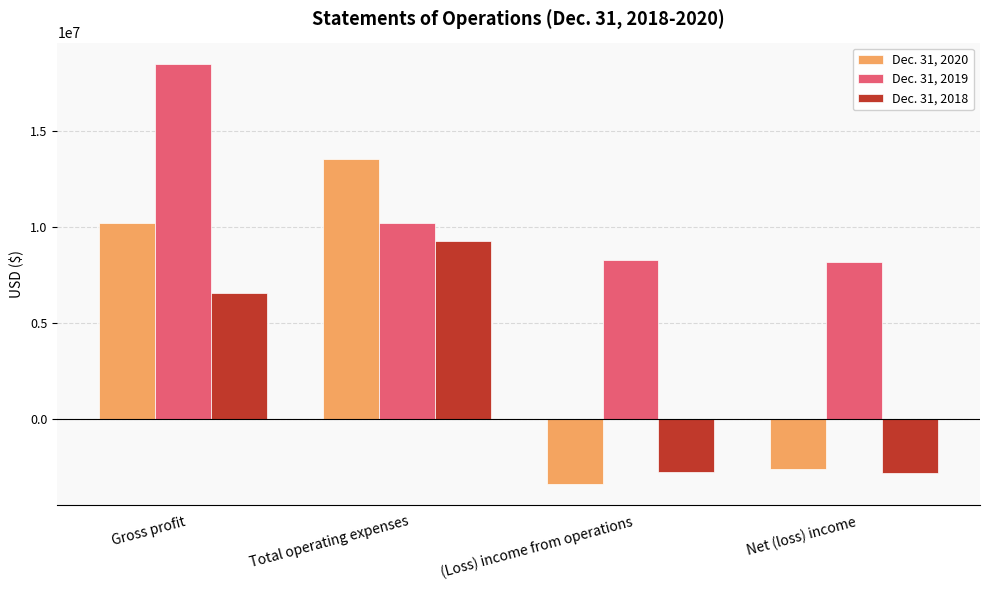

Which series has the largest total across all categories?

Dec. 31, 2019